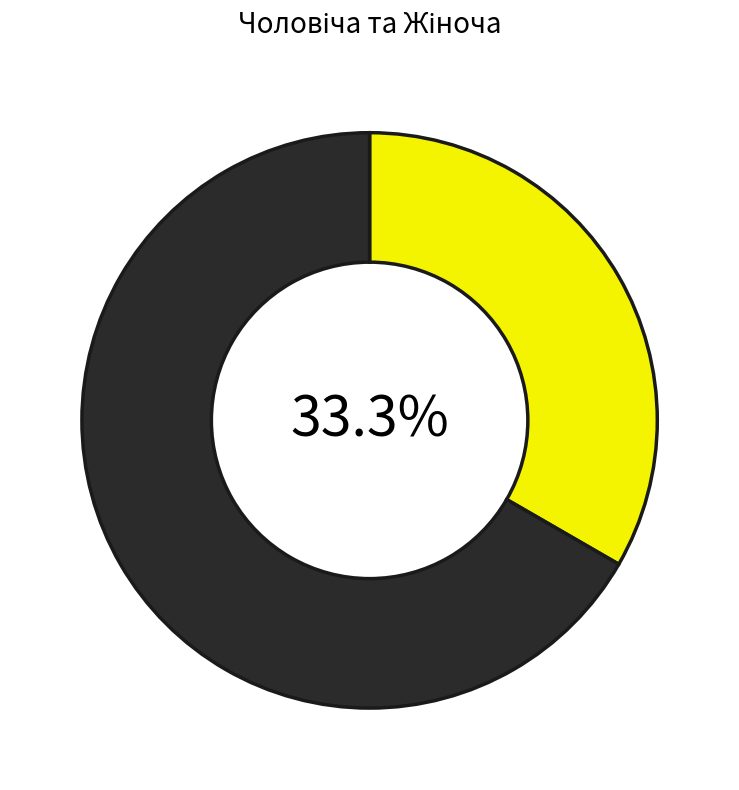

Is there a majority slice in this chart?

Yes